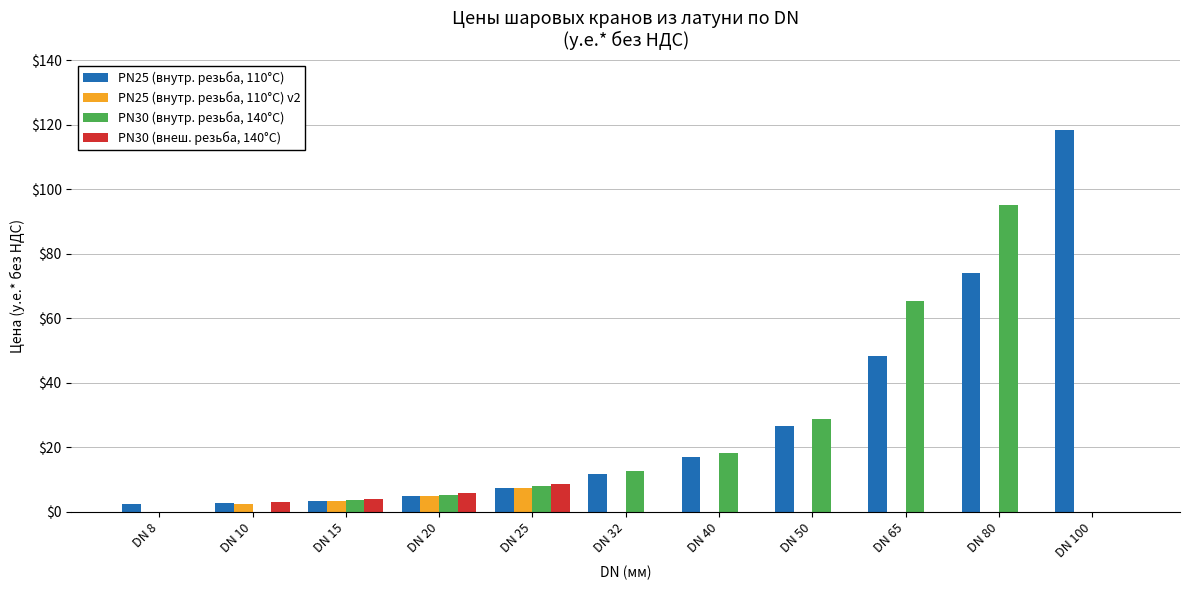

Are the bars grouped side by side (vs. stacked)?

Yes